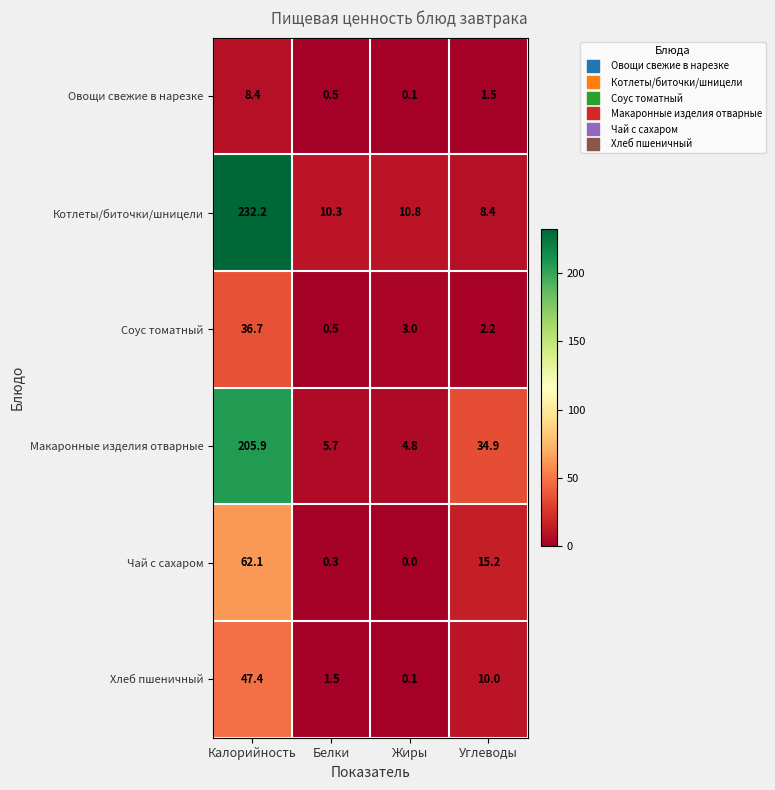

Which series has the largest range (max minus min)?

Котлеты/биточки/шницели